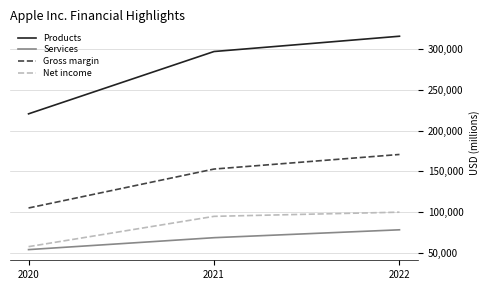

At which label does Services reach its minimum?

2020